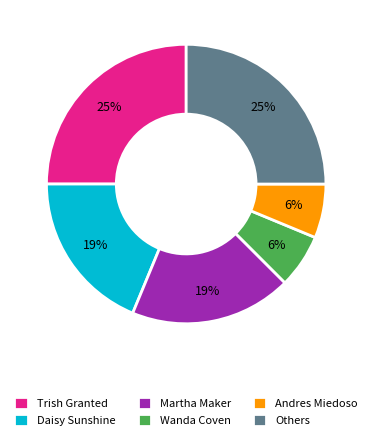

True or false: Andres Miedoso accounts for 1% of the total.

False